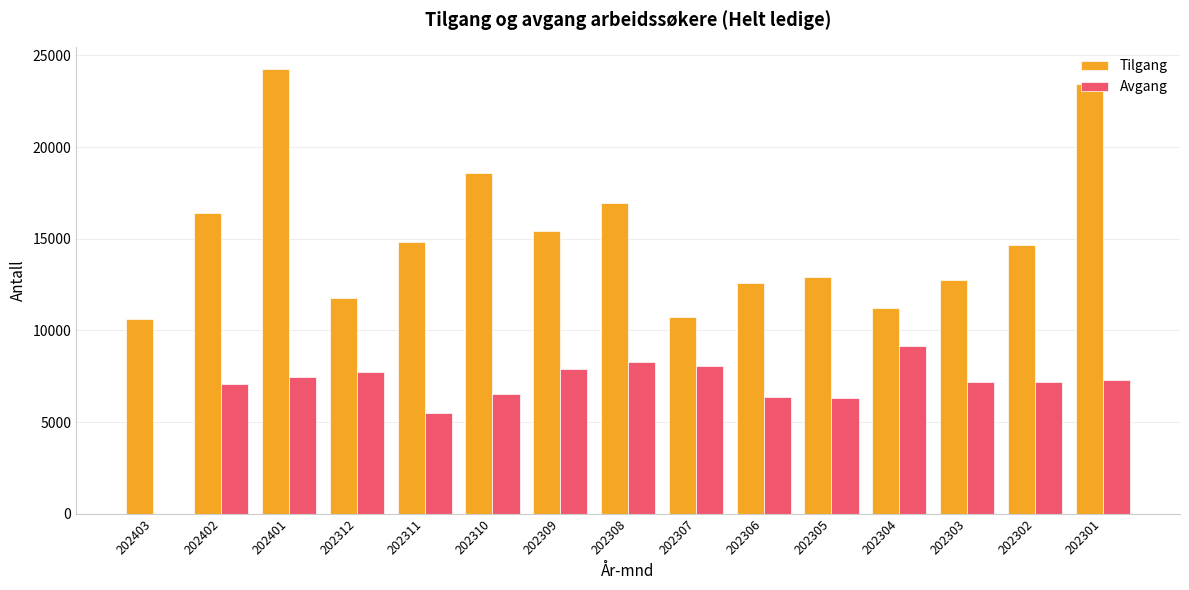

At which label is Tilgang closest to 17429?

202308